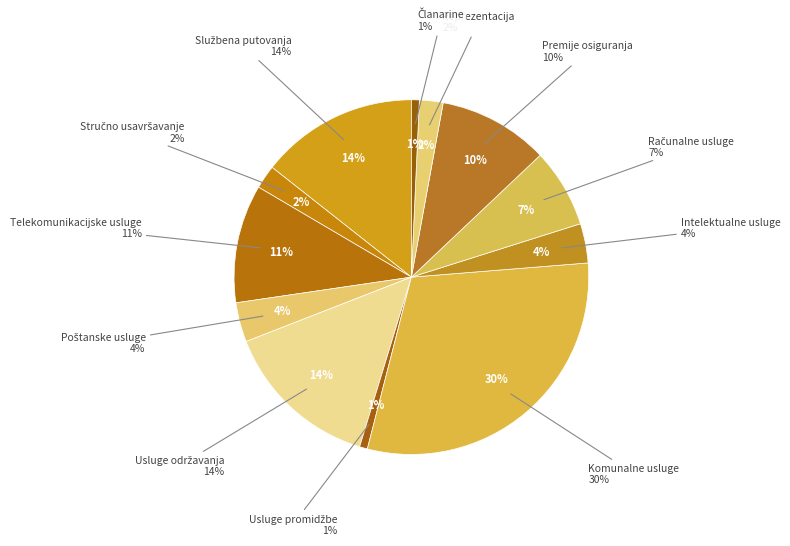

To the nearest percent, what is the difference between the Premije osiguranja and Službena putovanja slice percentages?

4%